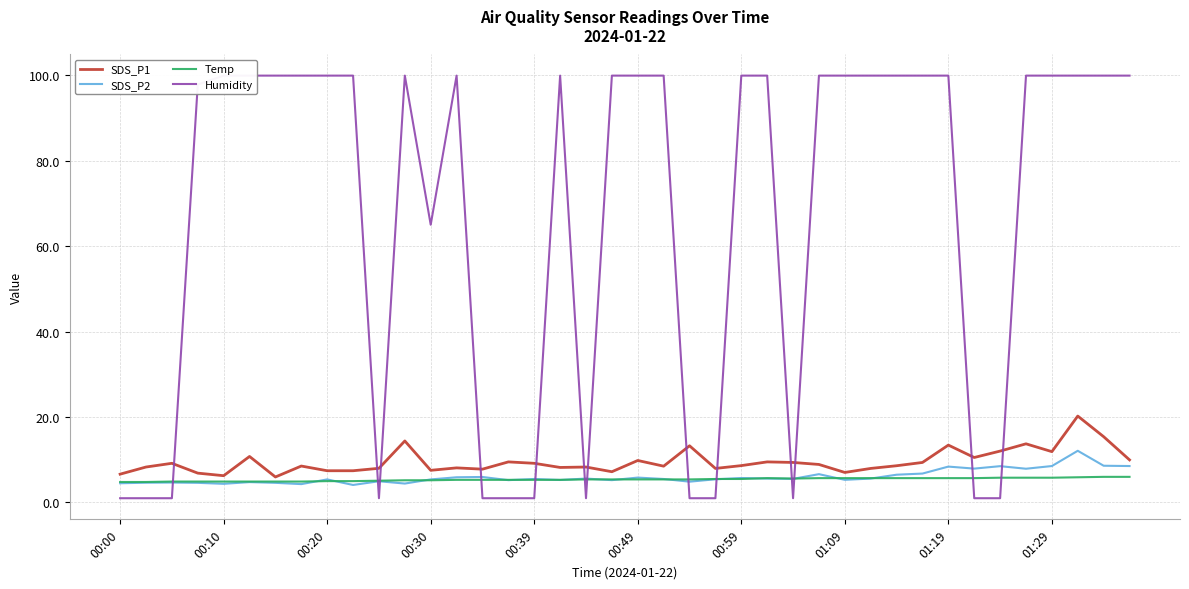

The Temp series shows 1.5 at 01:09. True or false?

False